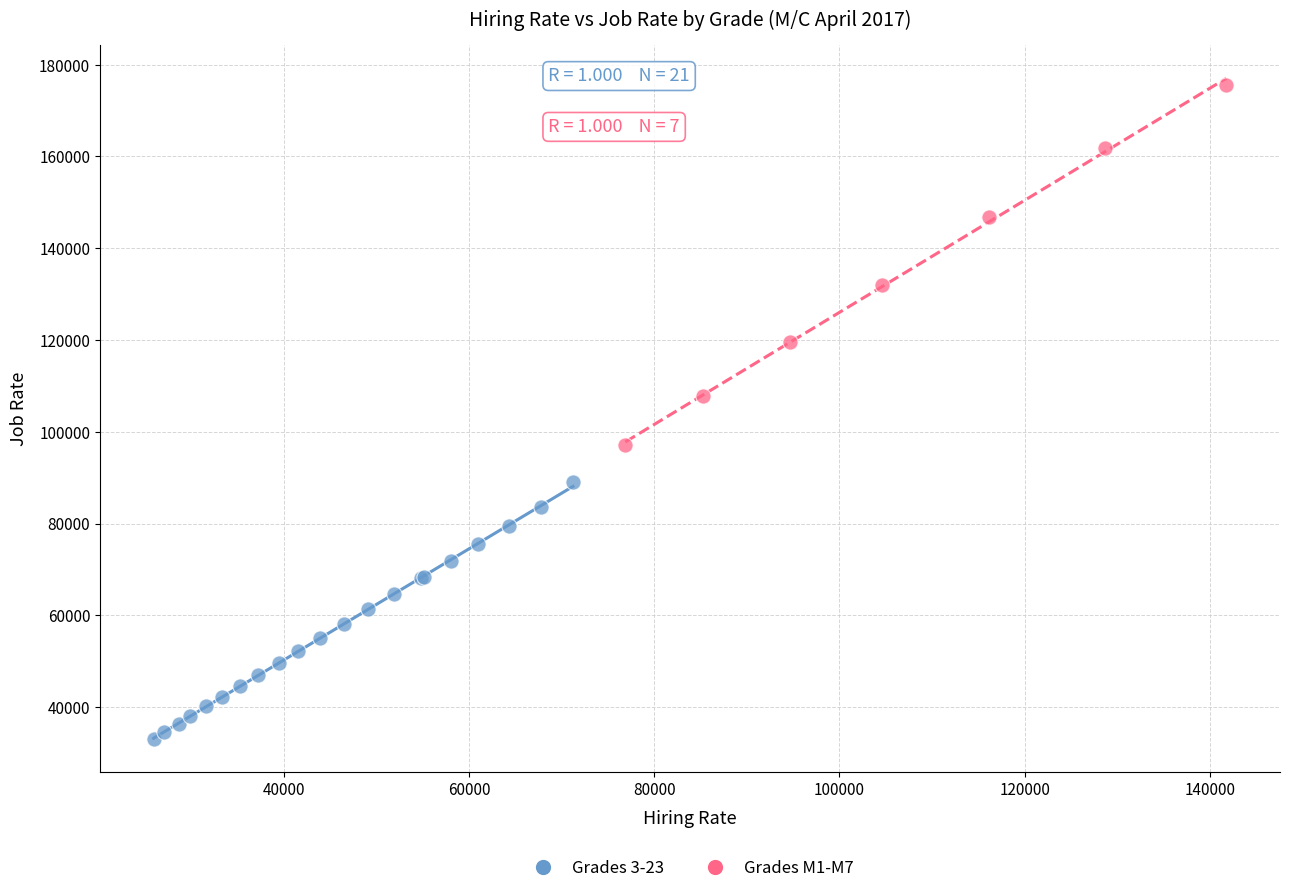

Which series contains the highest Y value?

Grades M1-M7